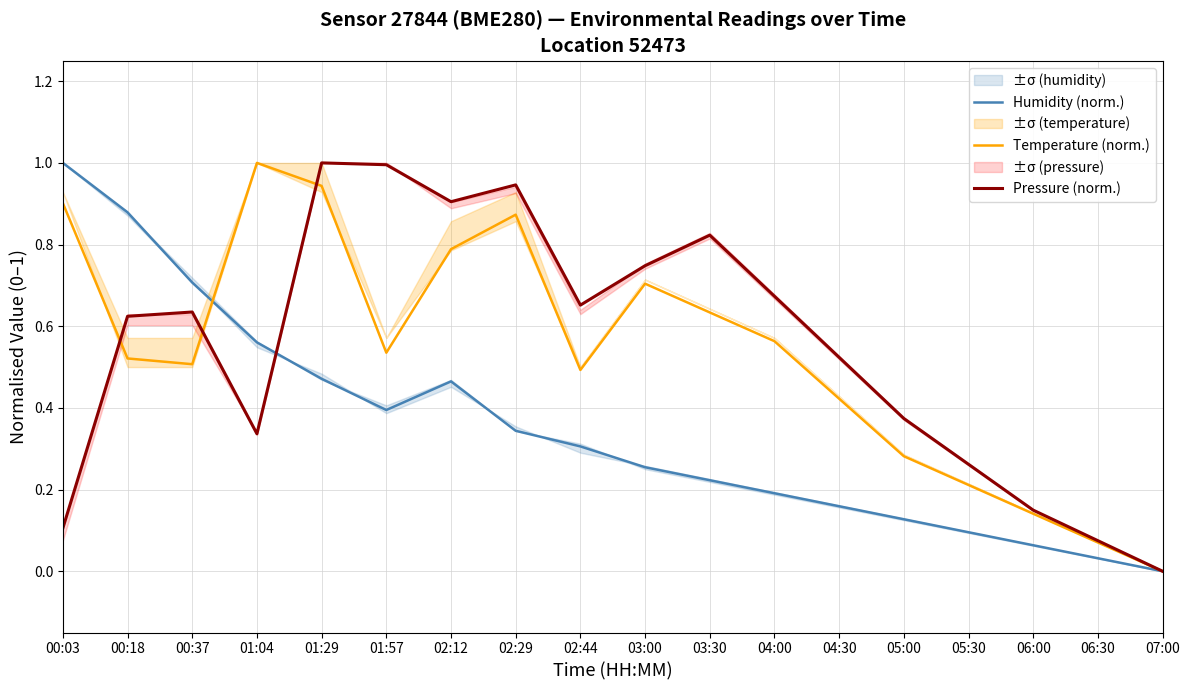

Is the value of Pressure (norm.) at 06:30 greater than the value of Humidity (norm.) at 02:29?

No